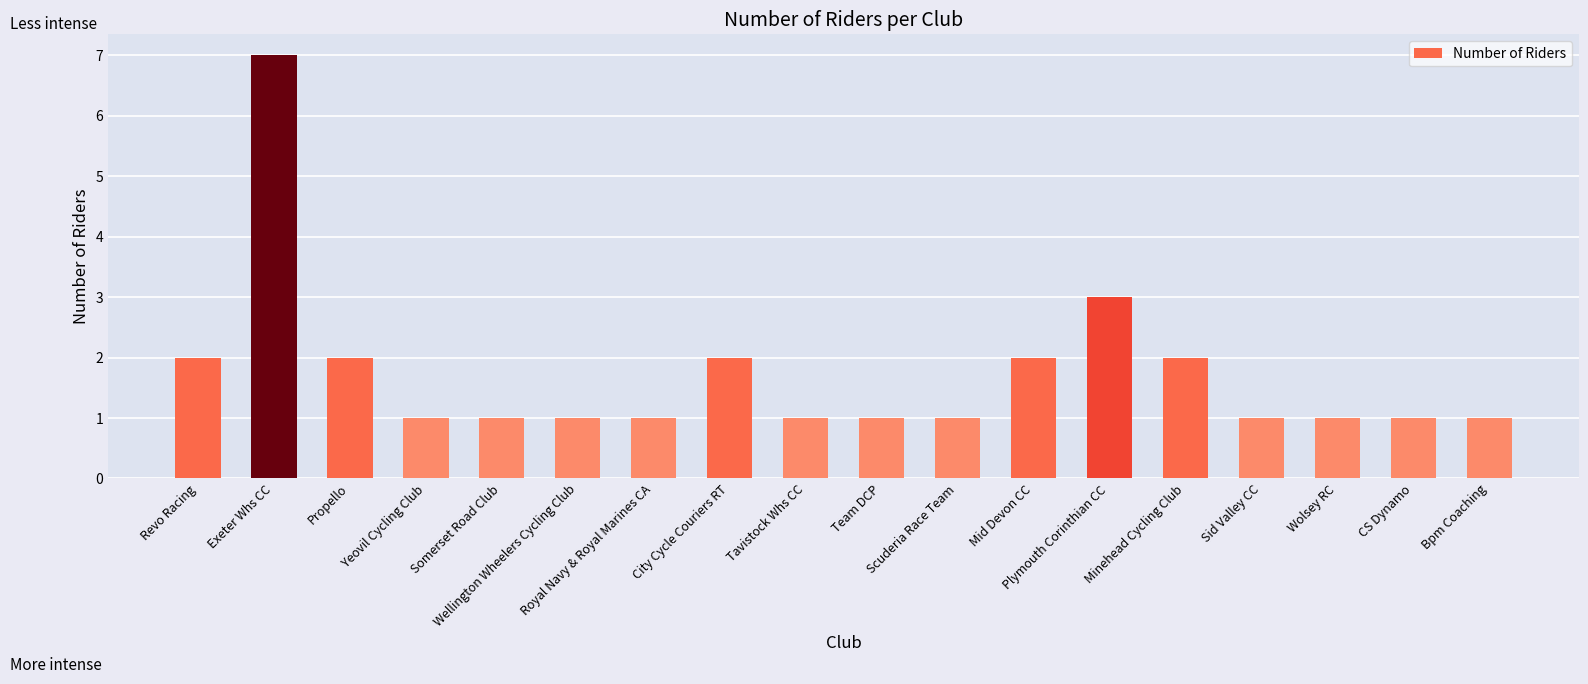

Where is the data nearest to the value 4?

Plymouth Corinthian CC